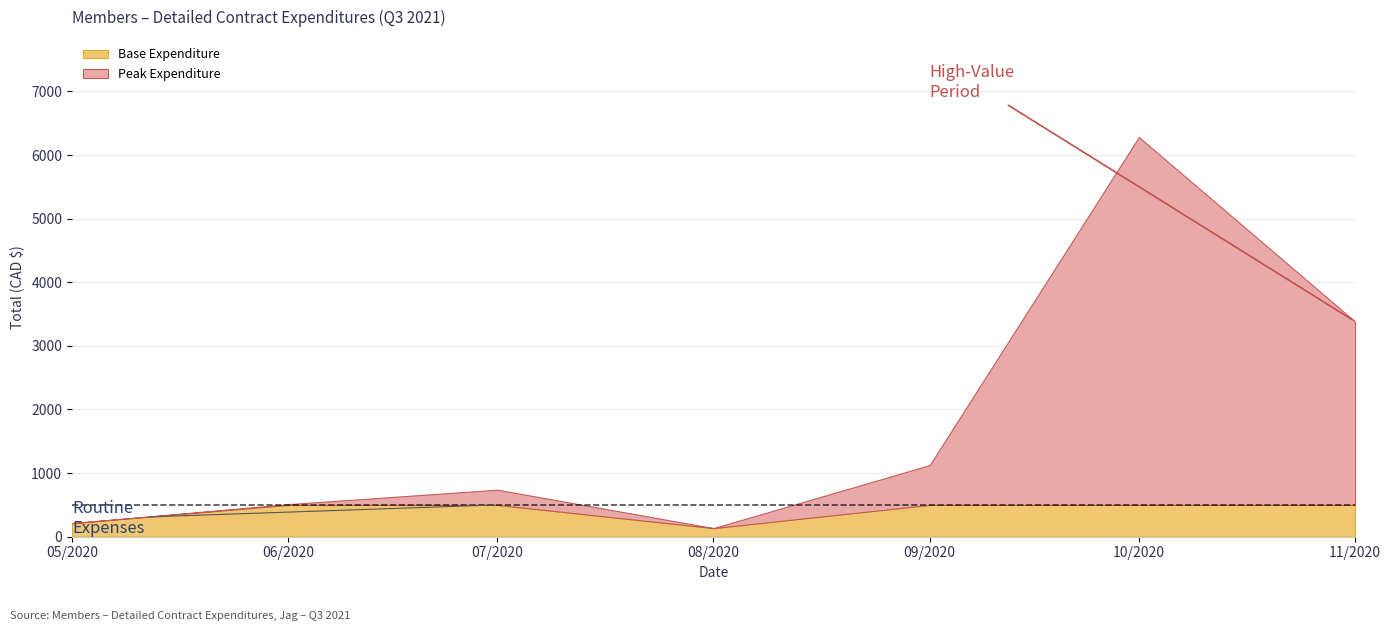

What is the total value across all series at 10/2020?

6283.7